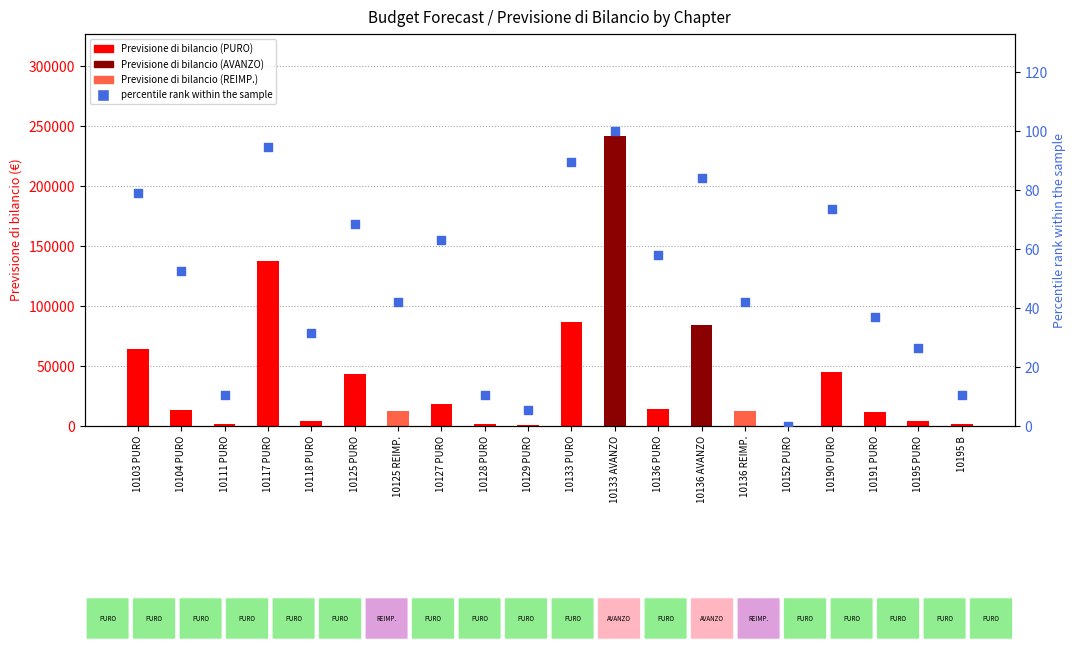

What is the total value across all series at 10125 PURO?

43068.4